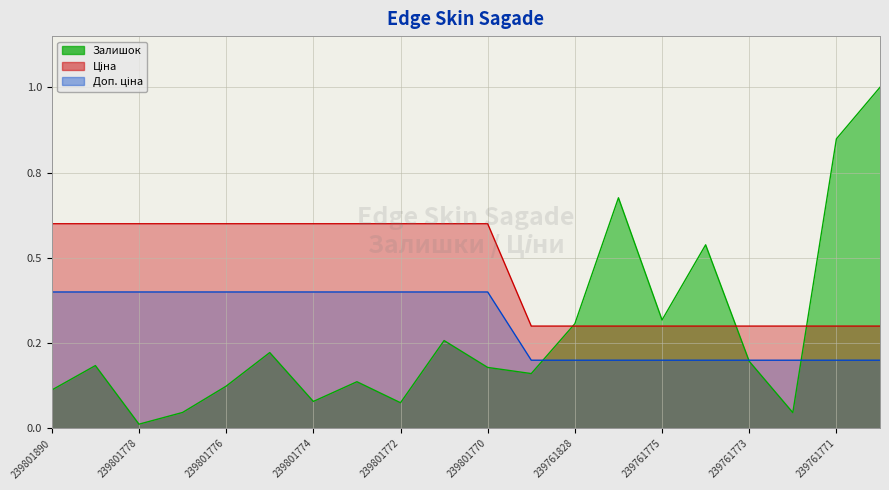

What are all the series names shown in the legend?

Залишок, Ціна, Доп. ціна